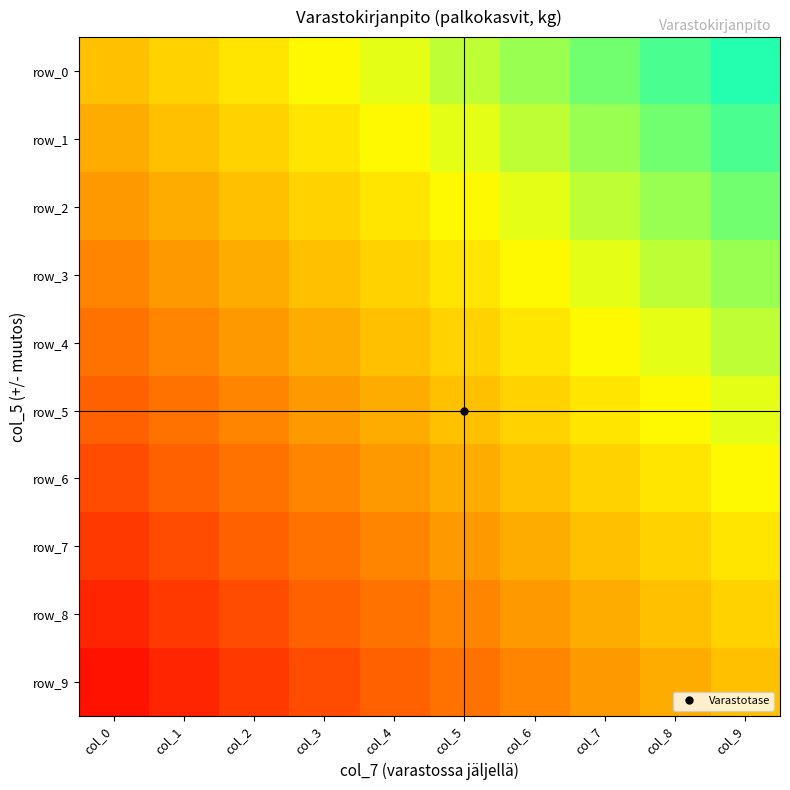

Rank the categories by row_8 value from lowest to highest.

col_0, col_1, col_2, col_3, col_4, col_5, col_6, col_7, col_8, col_9